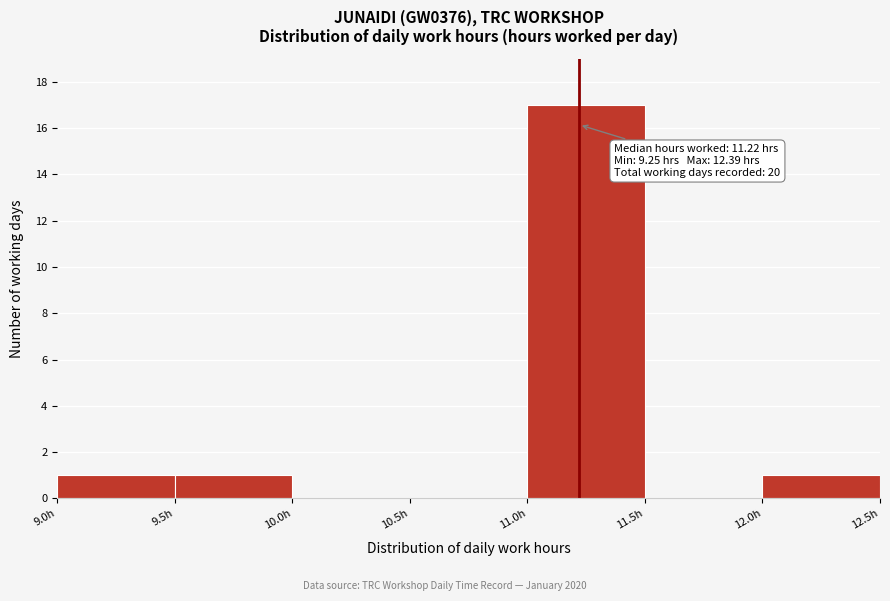

Over which range of the x-axis is the bar tallest?

11.0 to 11.5